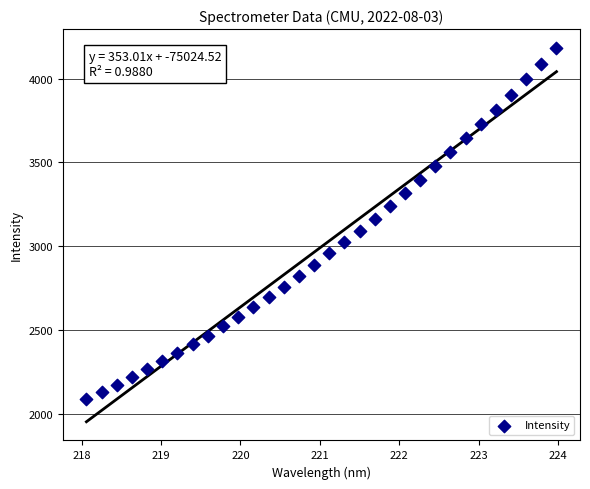

What is the range of X values (max minus min)?

5.9